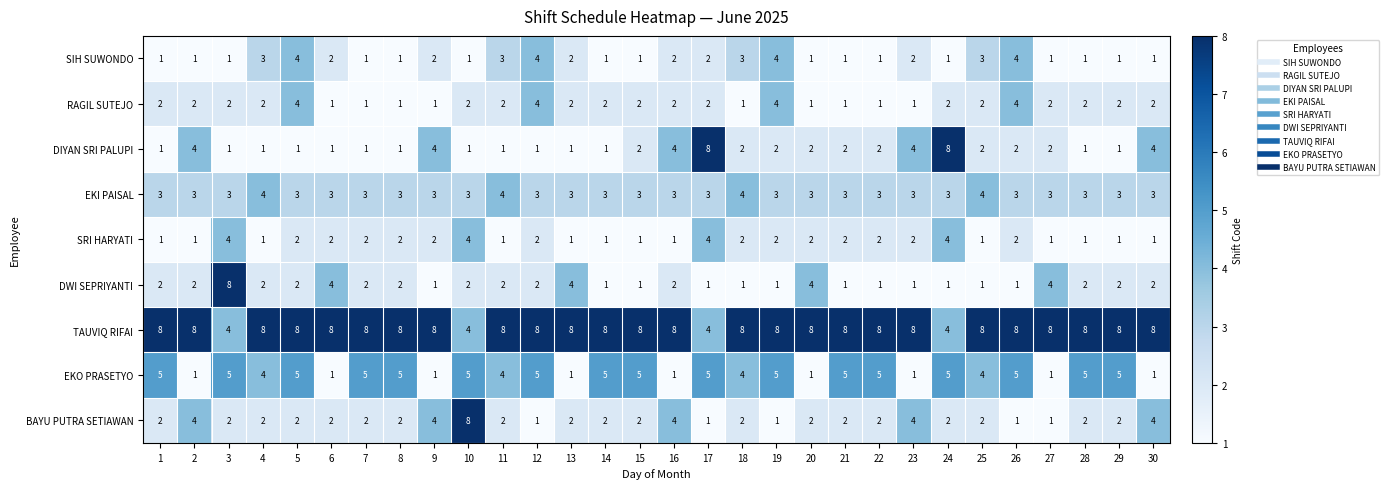

What is the sum of the DWI SEPRIYANTI values at 1 and 10?

4